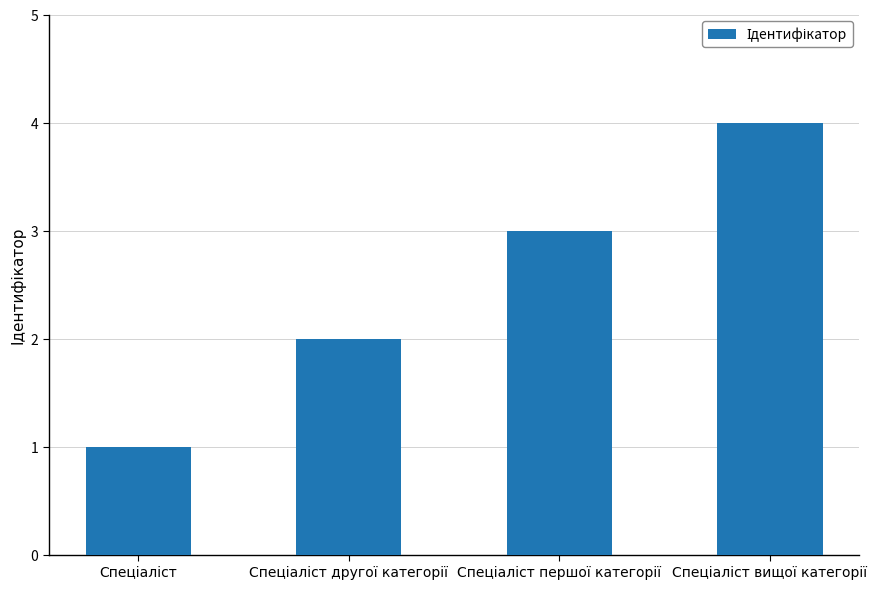

What is the difference between the maximum and minimum values?

3